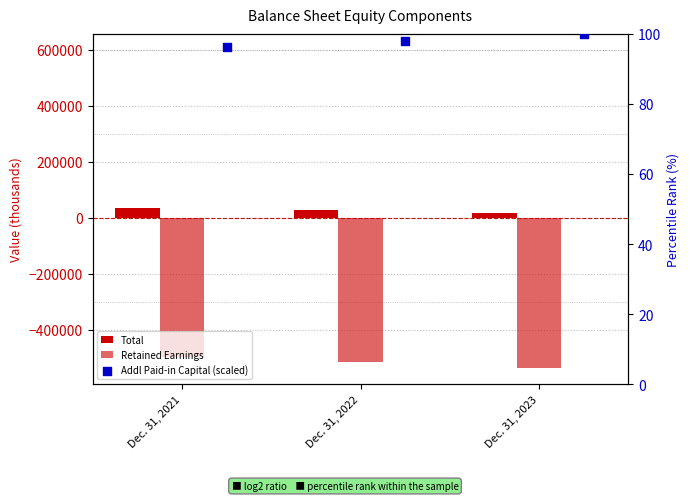

At how many categories does at least one series exceed -196423?

3